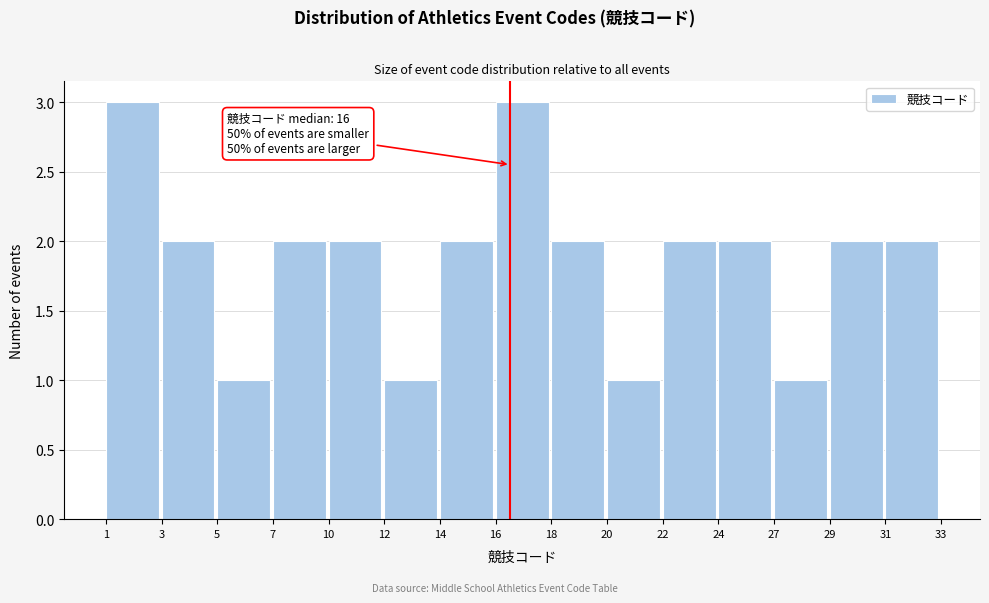

Reading right to left, transcribe all the data shown in this chart.

2	2	1	2	2	1	2	3	2	1	2	2	1	2	3